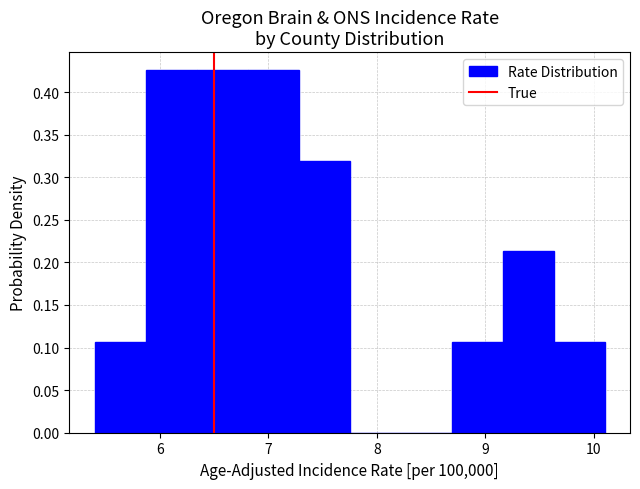

Reading left to right, list every bar in this chart as the range it spans on the x-axis followed by its height. Neither the bar edges nor the heights are printed on the chart, so give them approximately, as read against the axes.

5.40 to 5.87: 0.105
5.87 to 6.34: 0.425
6.34 to 6.81: 0.425
6.81 to 7.28: 0.425
7.28 to 7.75: 0.320
7.75 to 8.22: 0
8.22 to 8.69: 0
8.69 to 9.16: 0.105
9.16 to 9.63: 0.215
9.63 to 10.10: 0.105